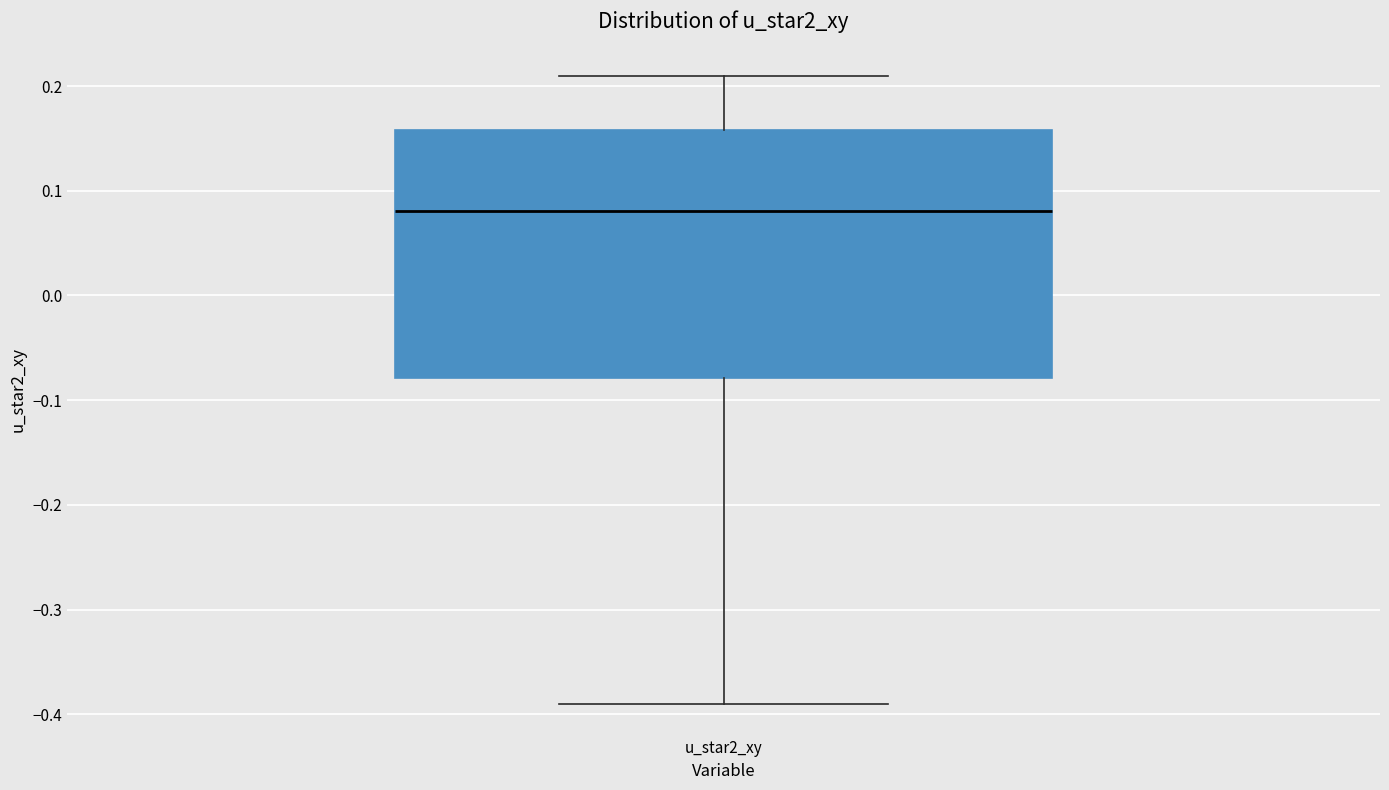

Read this box plot against the y-axis: the position of the median line, the range covered by the box, and the ends of both whiskers. The values are not printed on the chart, so give them approximately, as read against the axis.

median 0.08, box -0.08 to 0.16, whiskers -0.39 to 0.21